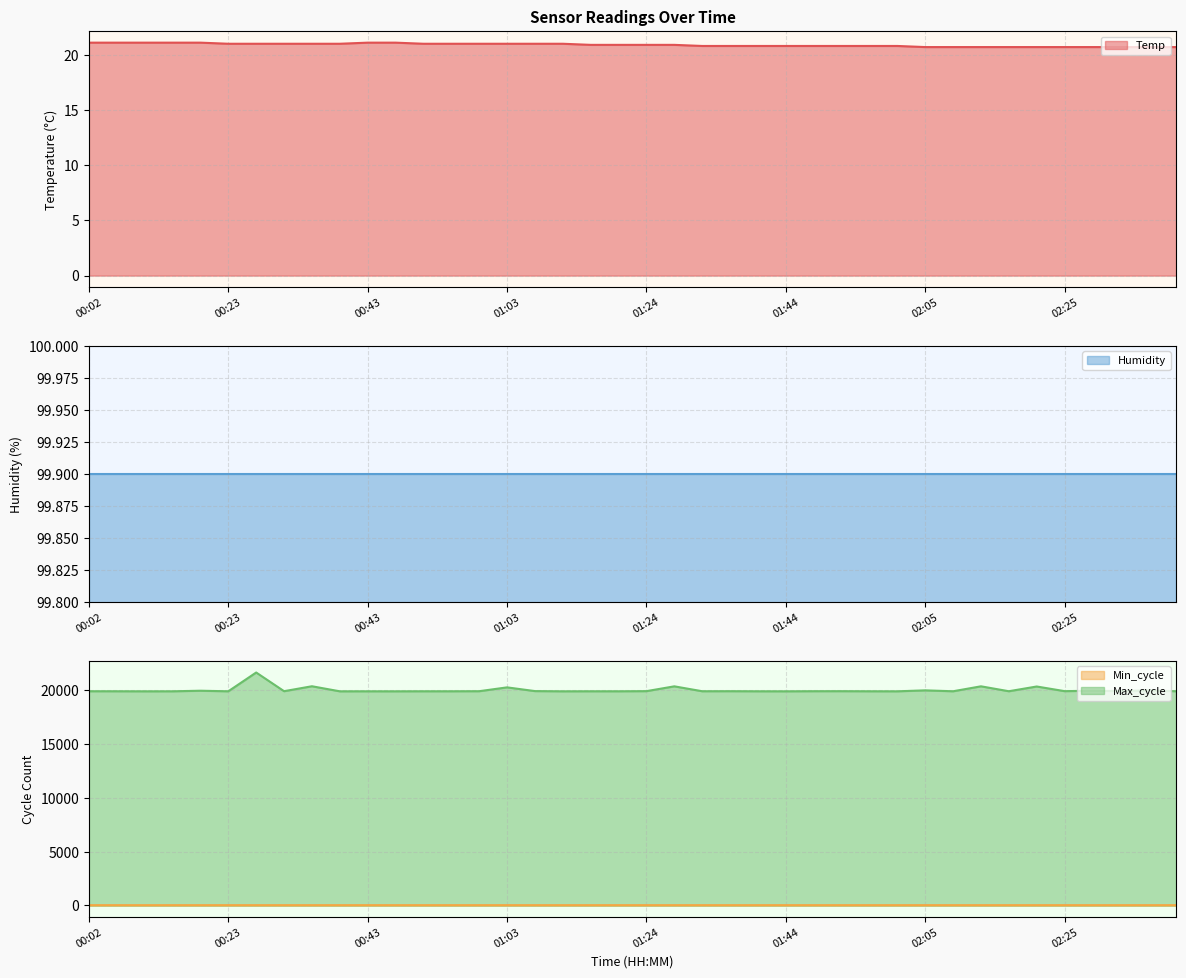

What is the sum of all Max_cycle values?

801398